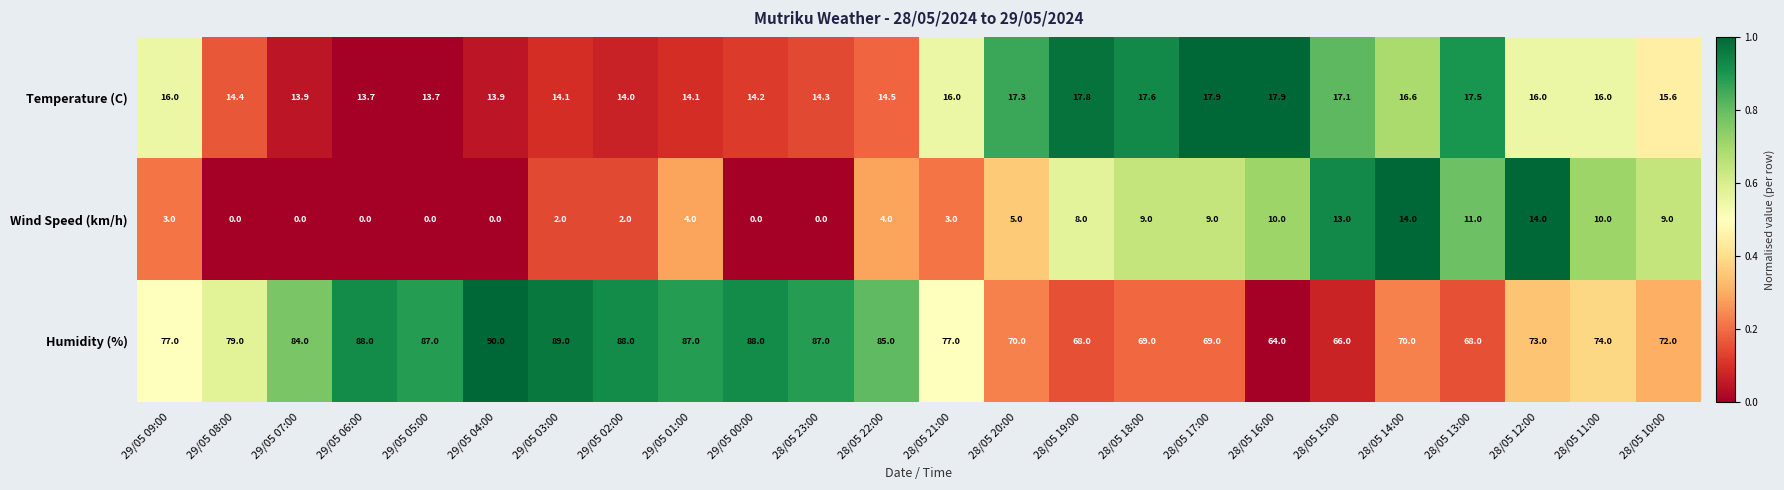

What is the total value across all series at 29/05 01:00?

105.1